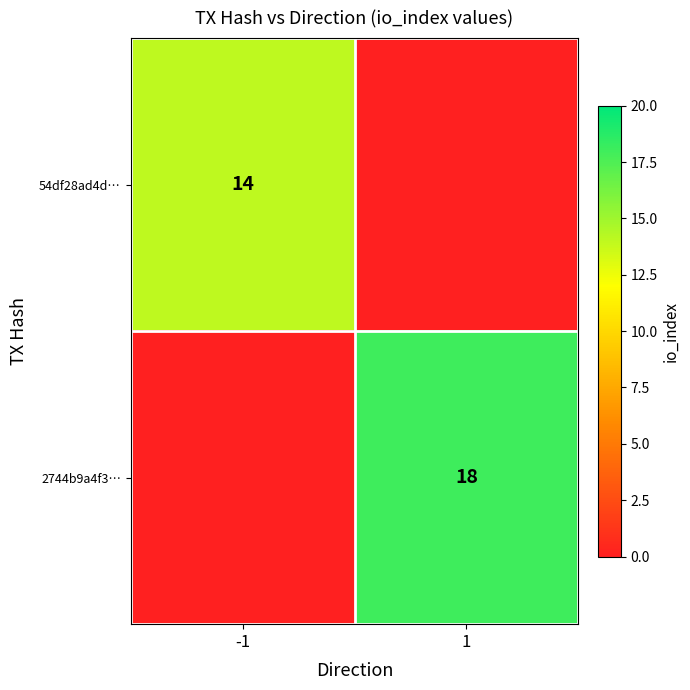

The value of 2744b9a4f3… at 1 is 18. True or false?

True